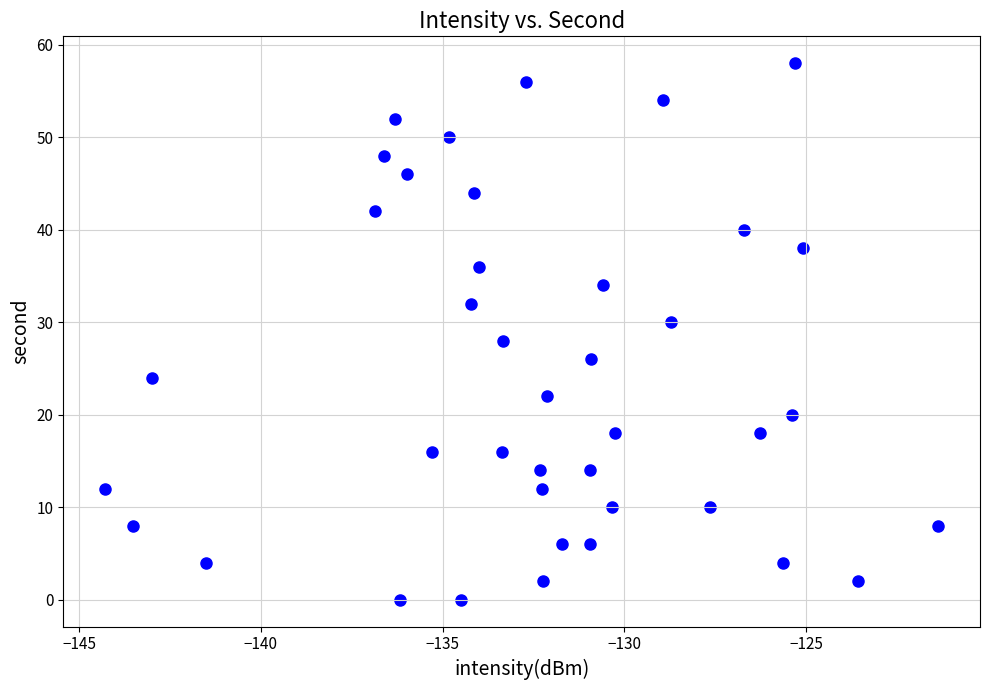

Count the number of points in this scatter plot.

40